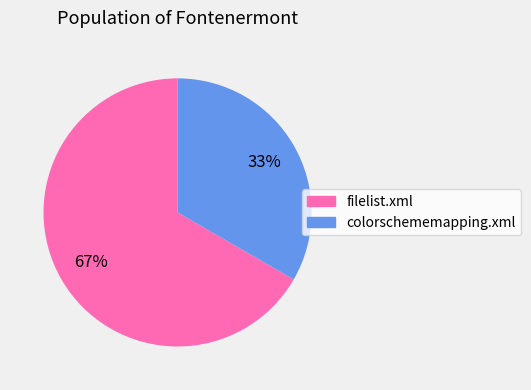

Which category has the smallest portion of the pie?

colorschememapping.xml